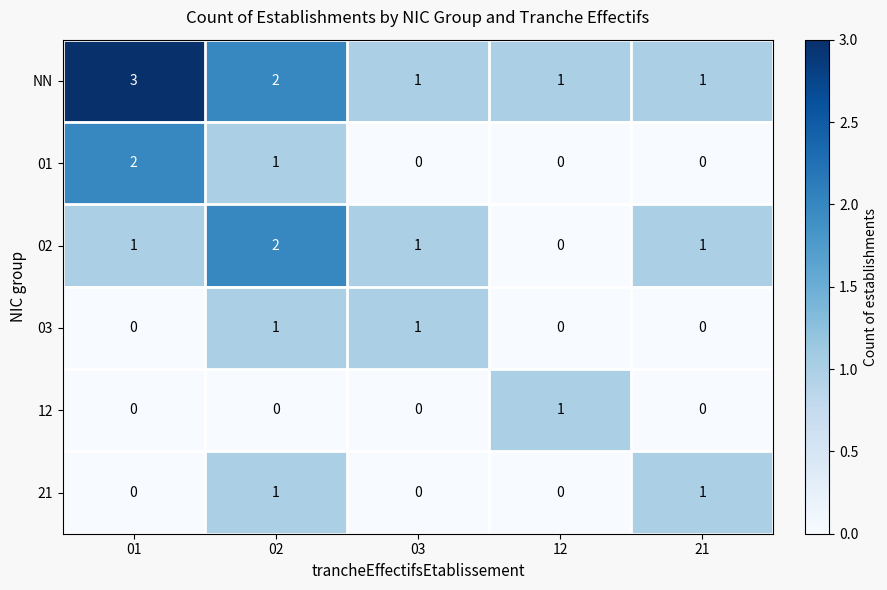

What is the spread (max minus min) of values at 01?

3